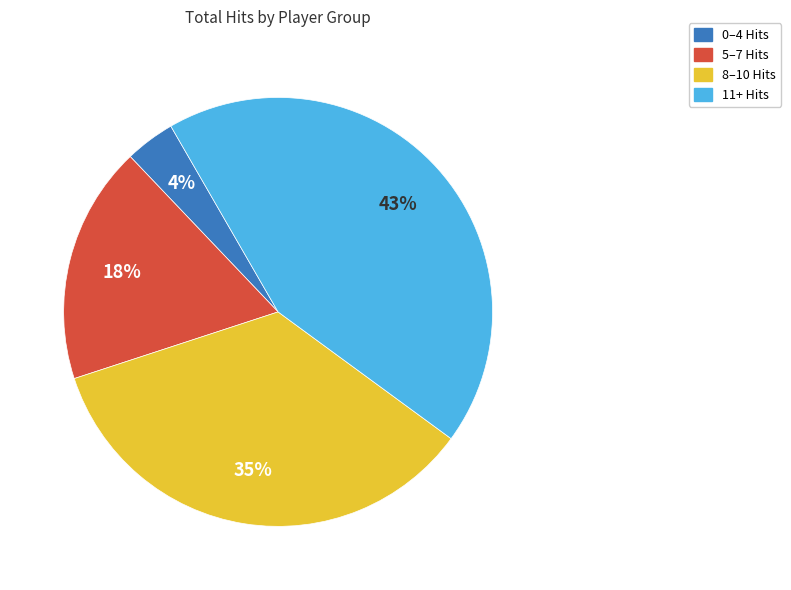

Count the number of slices in the pie.

4